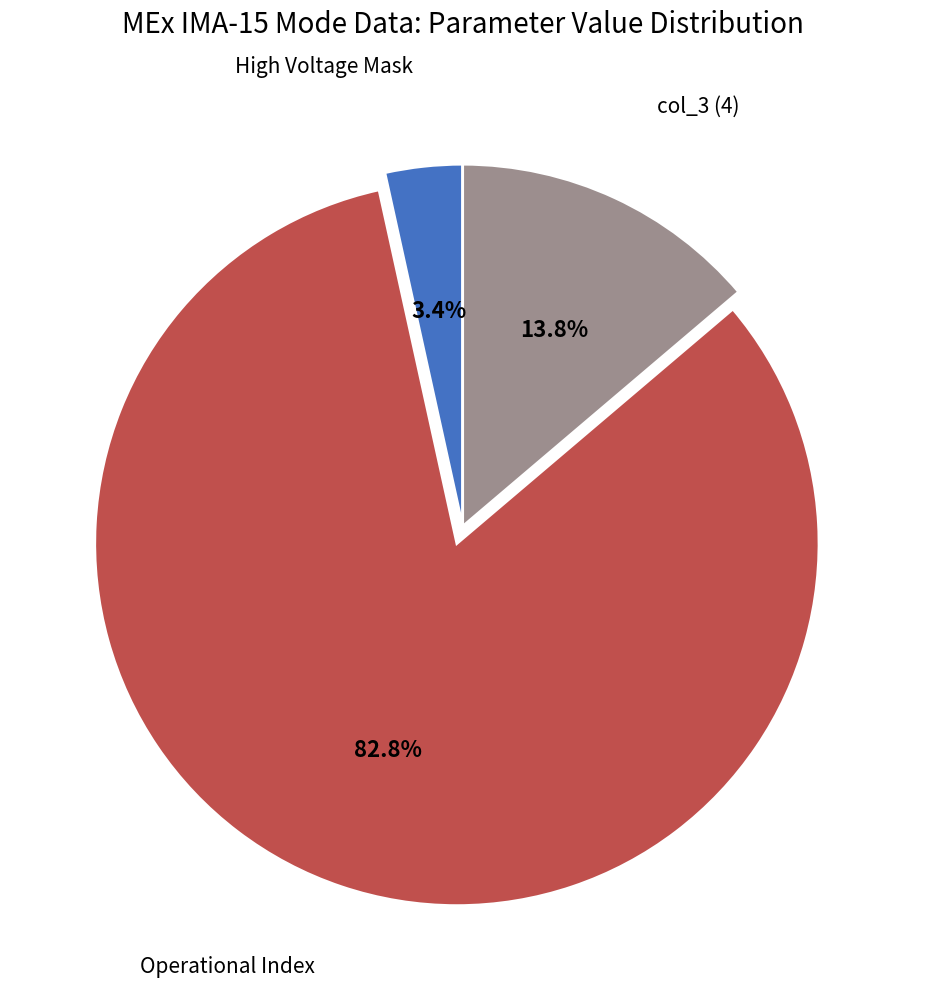

How many segments does this pie chart have?

3